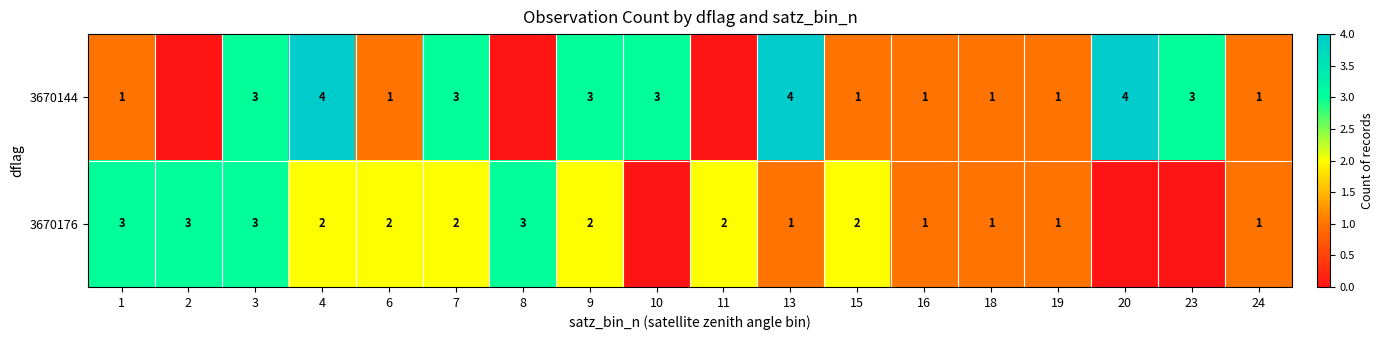

What is the spread (max minus min) of values at 13?

3